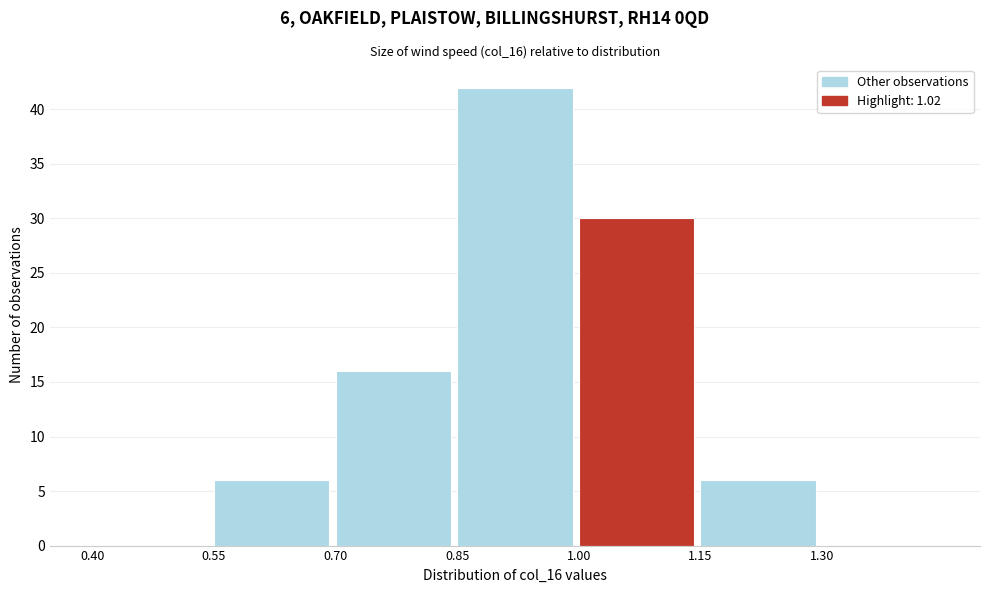

Which range on the x-axis has the tallest bar?

0.85 to 1.00